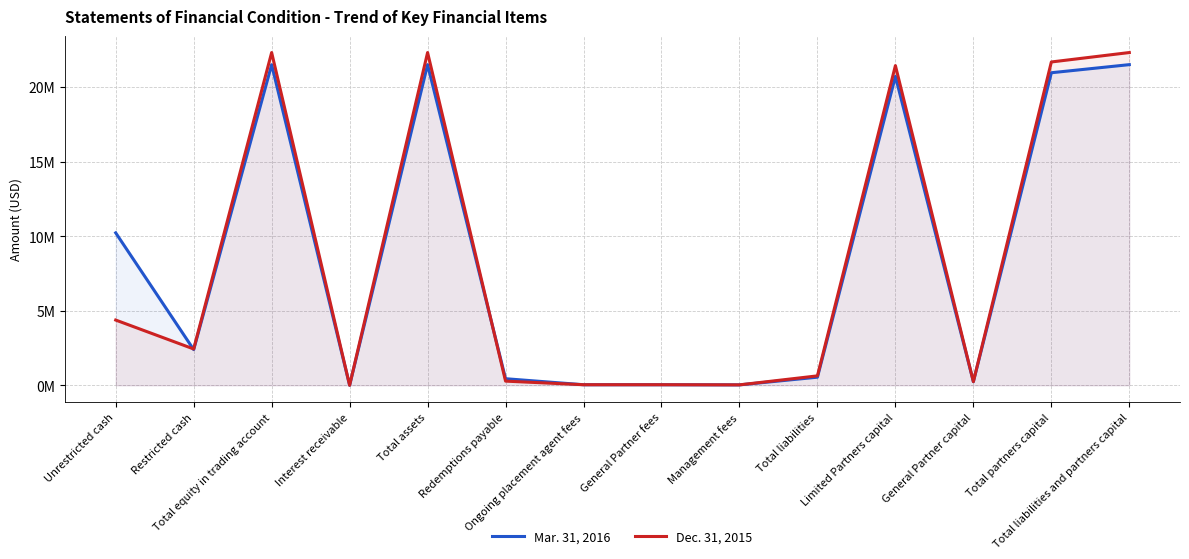

At which category does the chart reach its minimum across all series?

Interest receivable